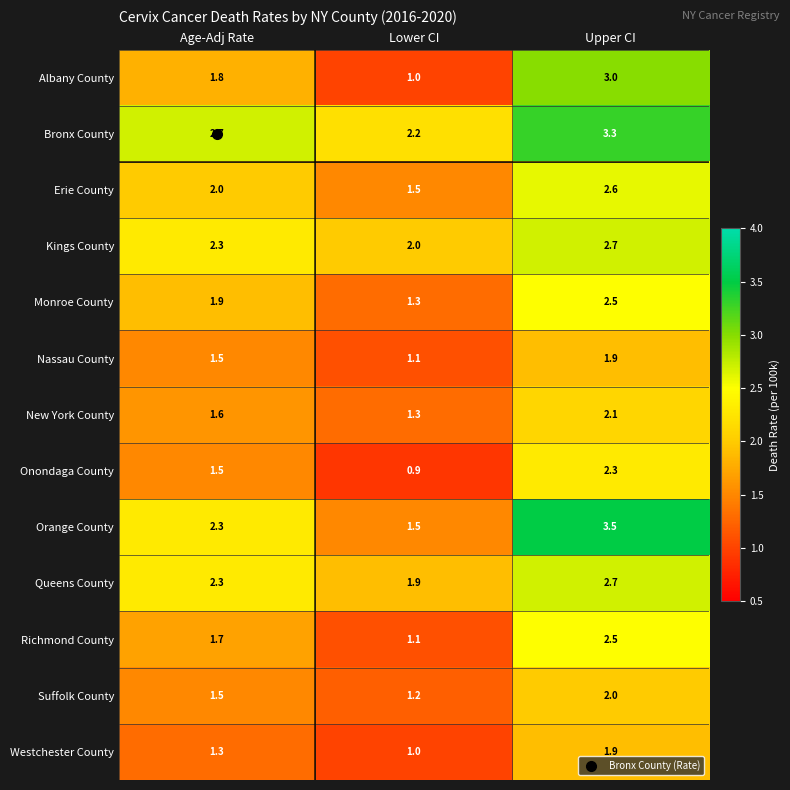

At which category is the sum across all series the highest?

Upper CI